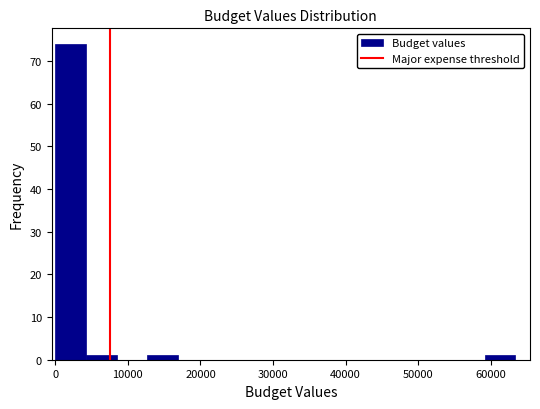

Reading left to right, list every bar in this chart as the range it spans on the x-axis followed by its height. Neither the bar edges nor the heights are printed on the chart, so give them approximately, as read against the axes.

0 to 4000: 74
4000 to 8000: 1
8000 to 13000: 0
13000 to 17000: 1
17000 to 21000: 0
21000 to 25000: 0
25000 to 30000: 0
30000 to 34000: 0
34000 to 38000: 0
38000 to 42000: 0
42000 to 46000: 0
46000 to 51000: 0
51000 to 55000: 0
55000 to 59000: 0
59000 to 63000: 1